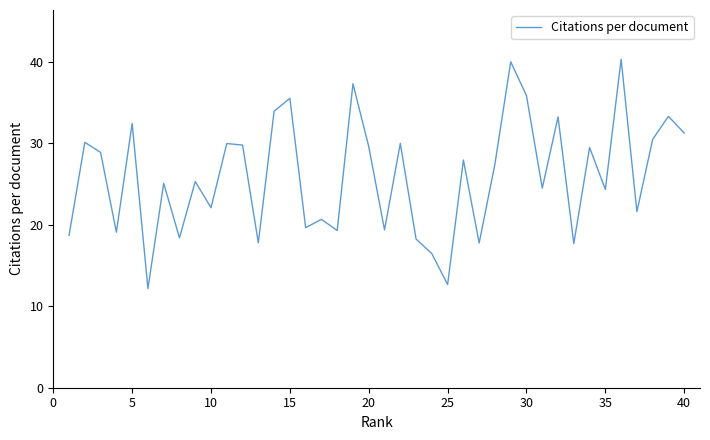

Does the chart have visible grid lines?

No